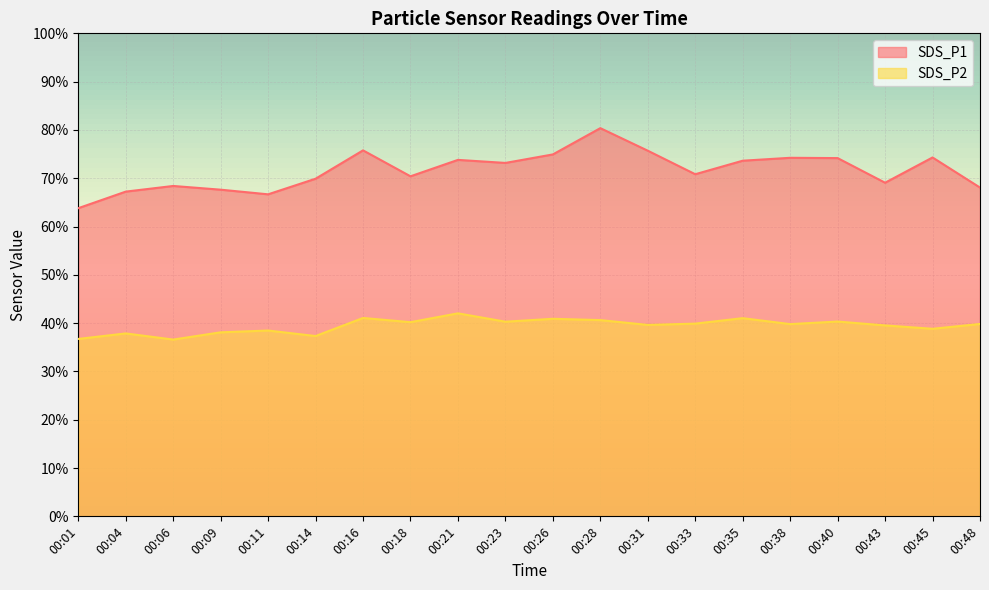

Rank the series at 00:23 from lowest to highest value.

SDS_P2, SDS_P1